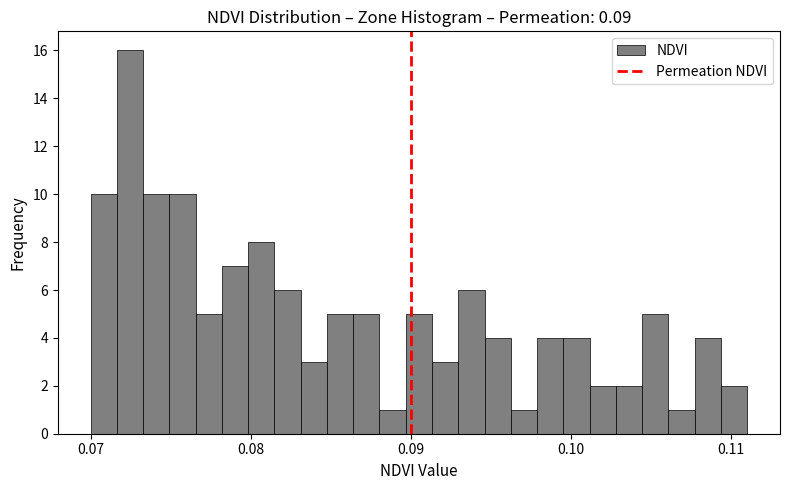

Read against the x-axis, roughly where is the centre of the tallest bar?

0.072